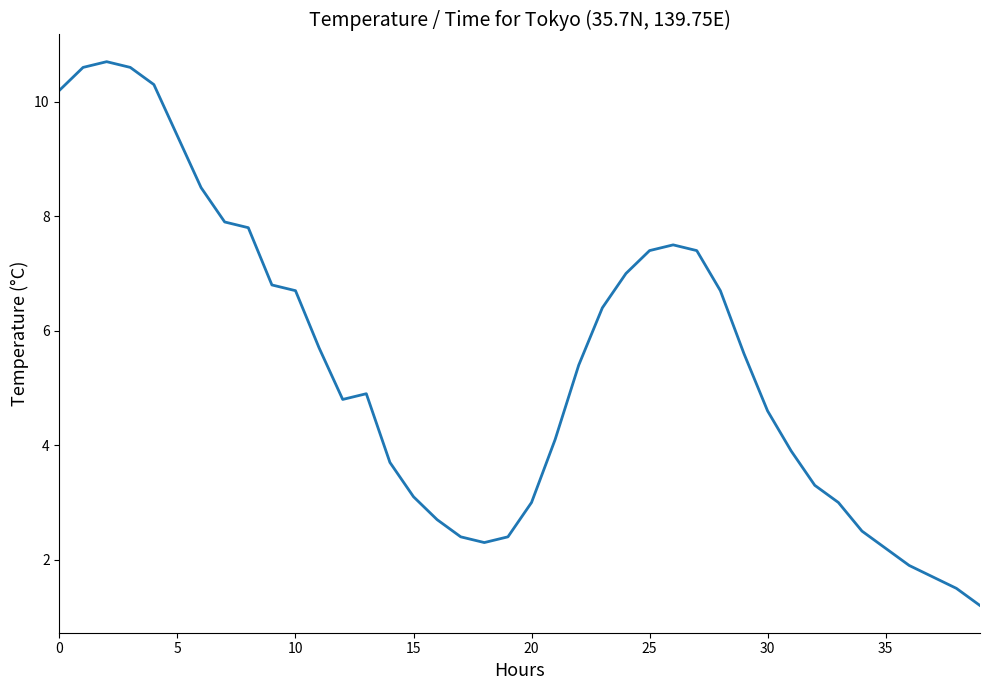

Reading left to right, transcribe all the data shown in this chart.

10.2	10.6	10.7	10.6	10.3	9.4	8.5	7.9	7.8	6.8	6.7	5.7	4.8	4.9	3.7	3.1	2.7	2.4	2.3	2.4	3.0	4.1	5.4	6.4	7.0	7.4	7.5	7.4	6.7	5.6	4.6	3.9	3.3	3.0	2.5	2.2	1.9	1.7	1.5	1.2